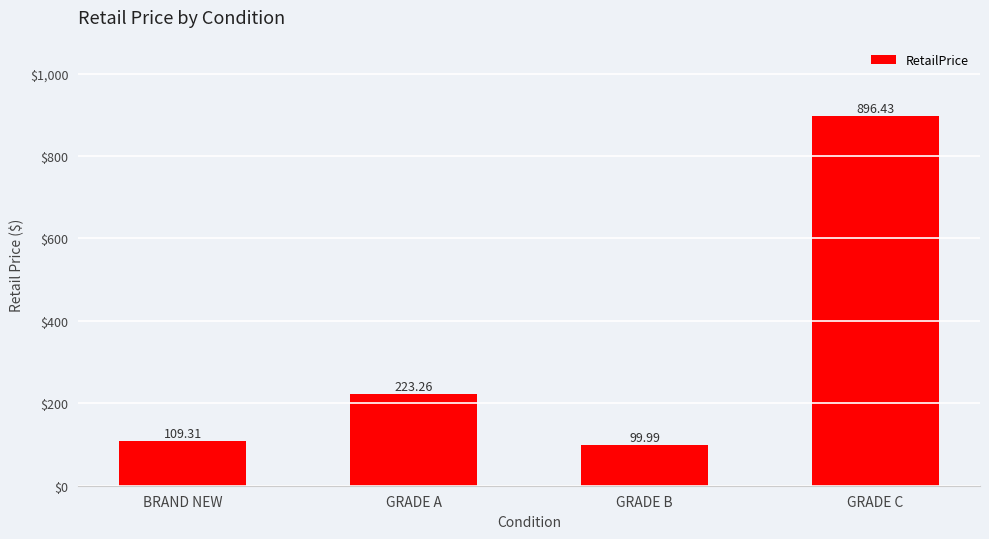

True or false: the data shows 67.0 at BRAND NEW.

False